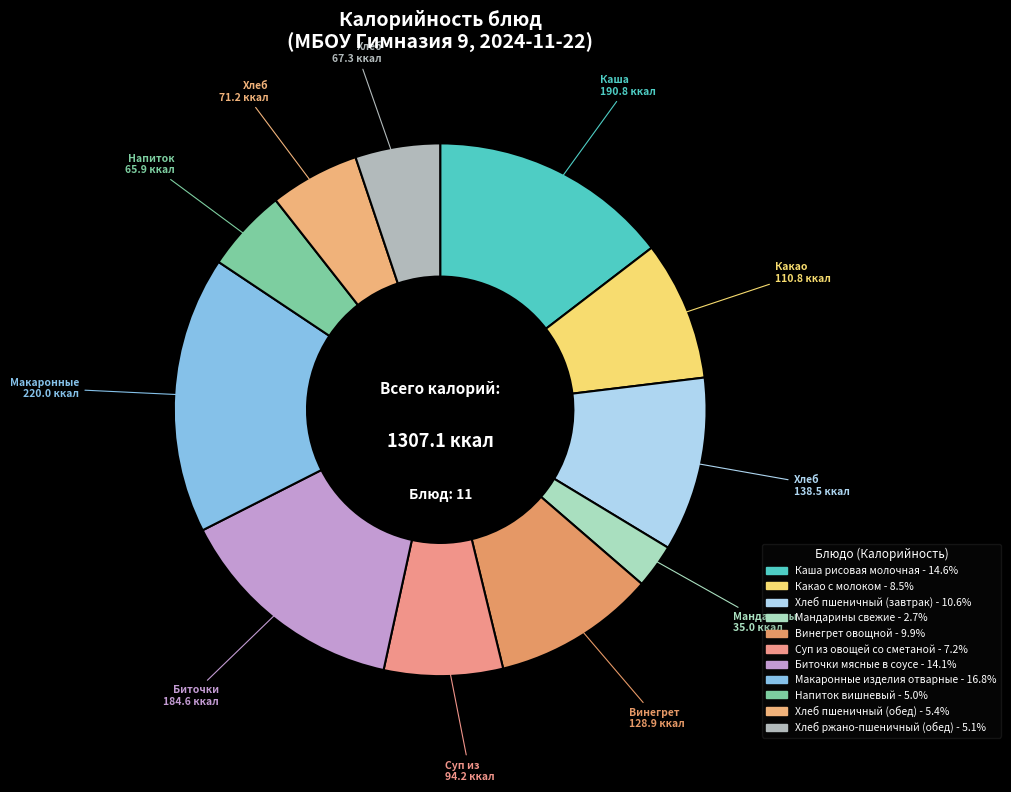

Is there a majority slice in this chart?

No